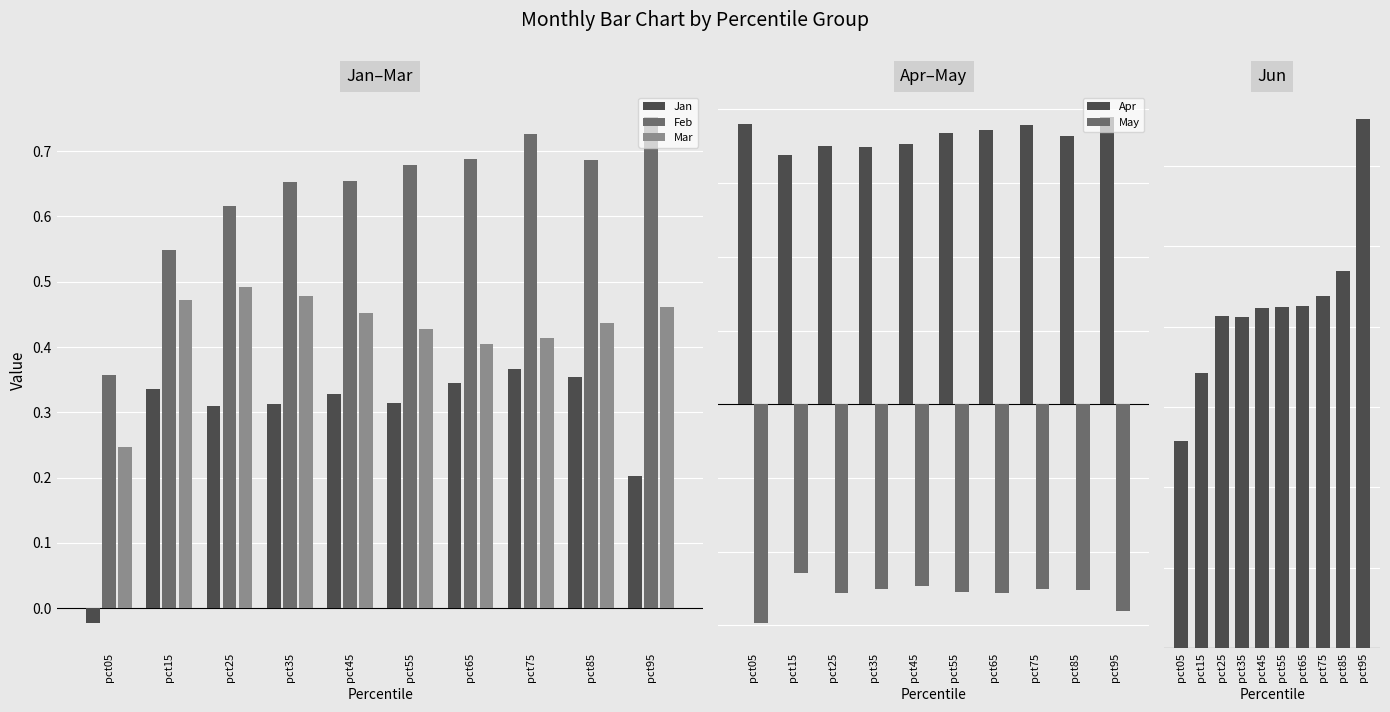

The value of Jan at pct15 is 0.3. True or false?

True